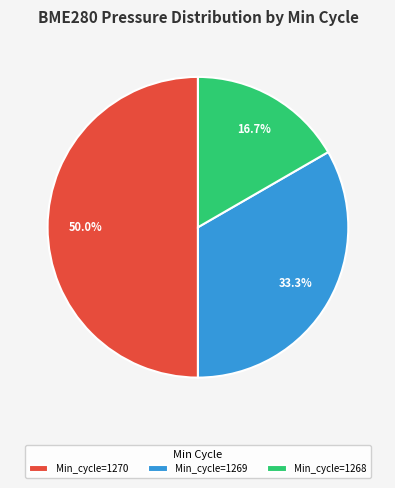

What percentage do Min_cycle=1268 and Min_cycle=1269 together represent?

50.0%